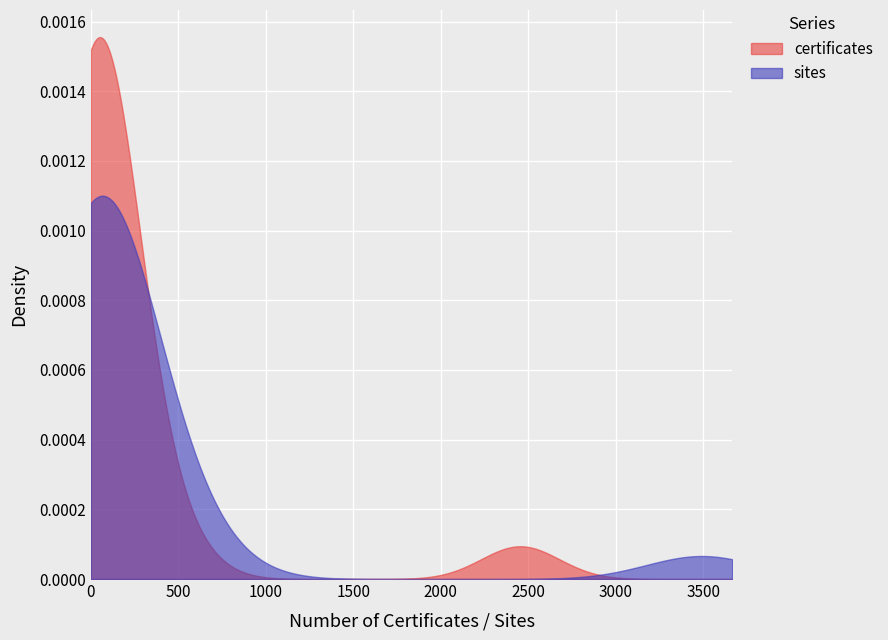

Between 9 and 10, which series saw the biggest shift?

sites